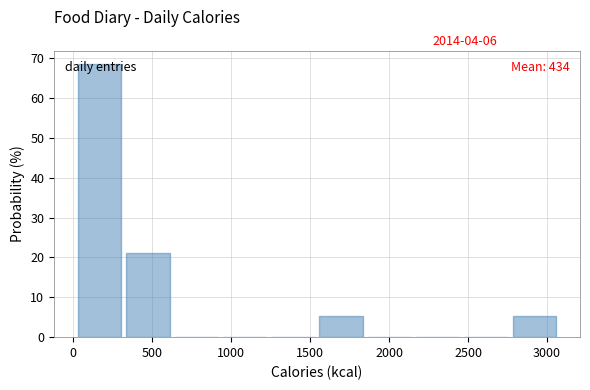

Which range on the x-axis has the tallest bar?

50 to 350